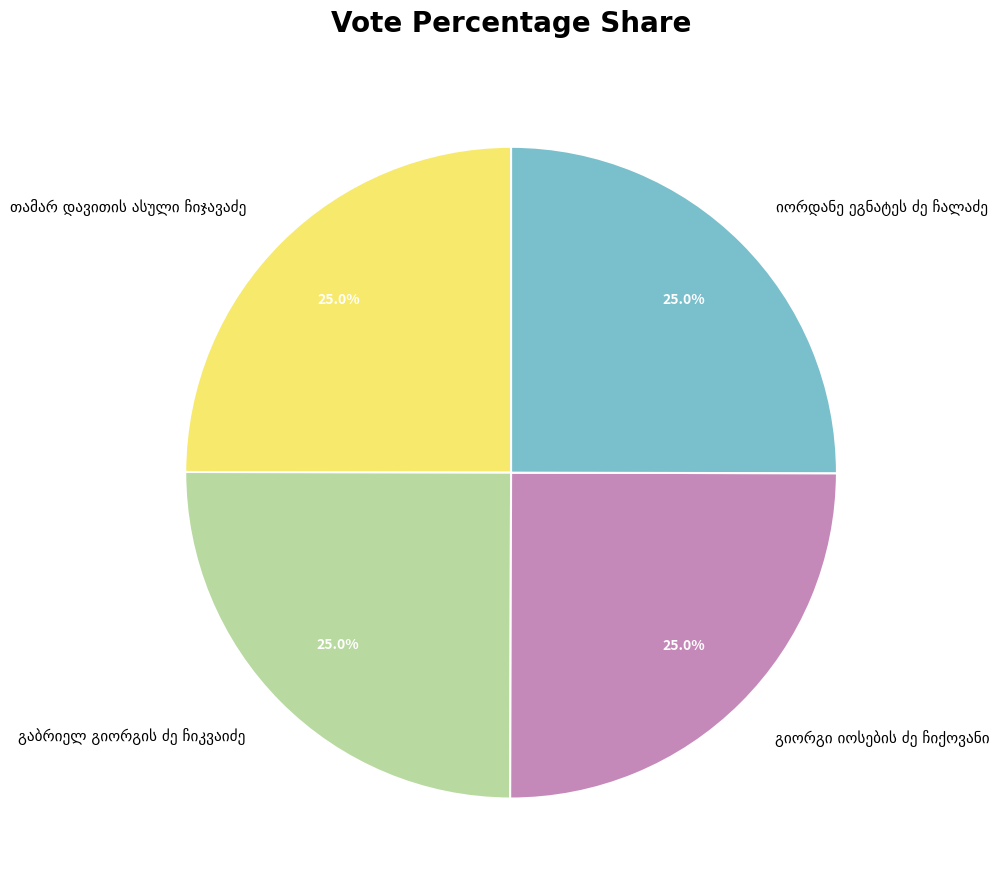

Is there a majority slice in this chart?

No